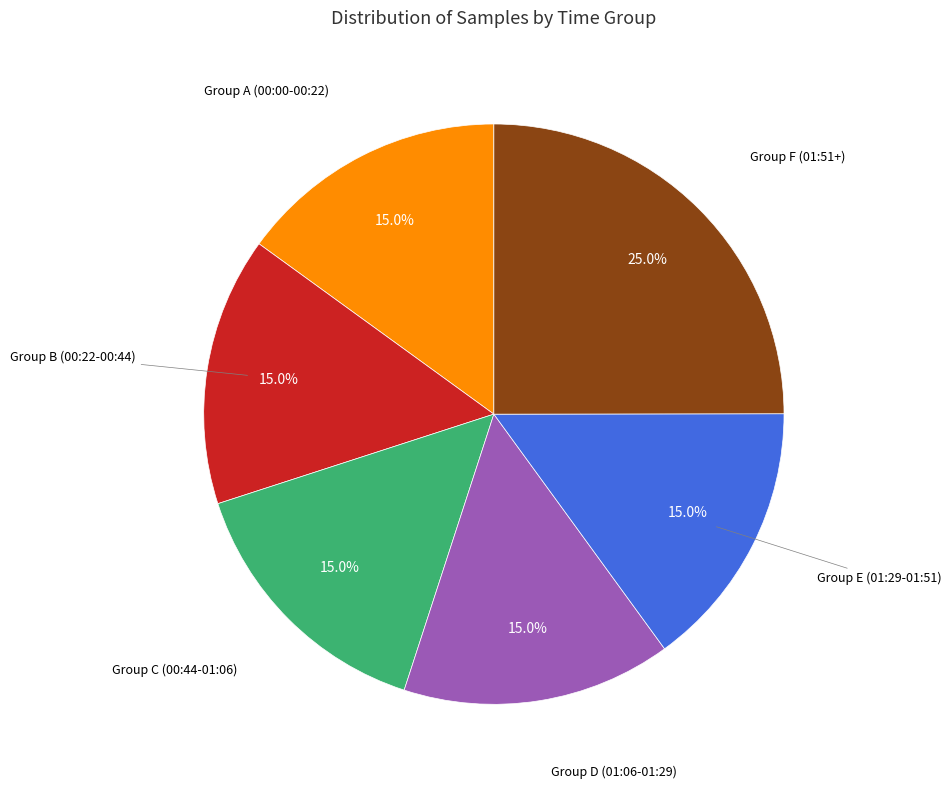

To the nearest percent, what is the average slice percentage?

17%